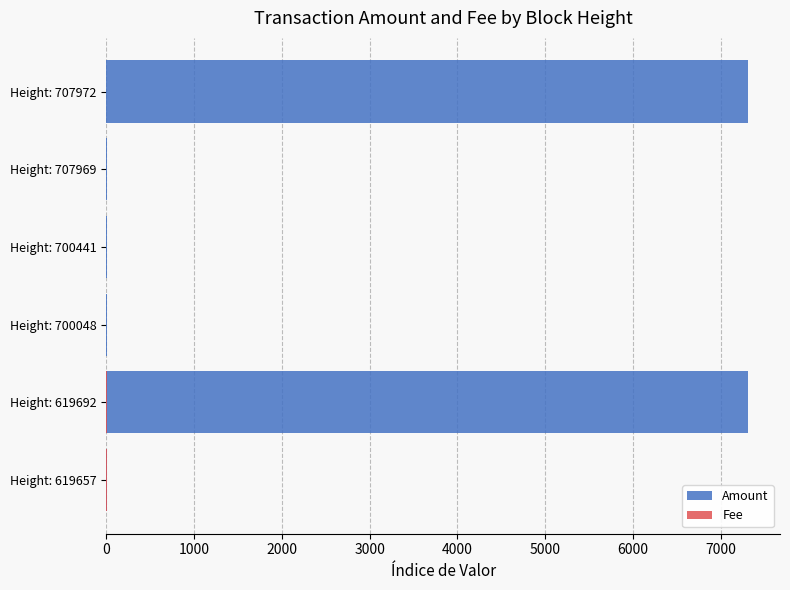

Between 0 and 4000, which series saw the biggest shift?

Amount